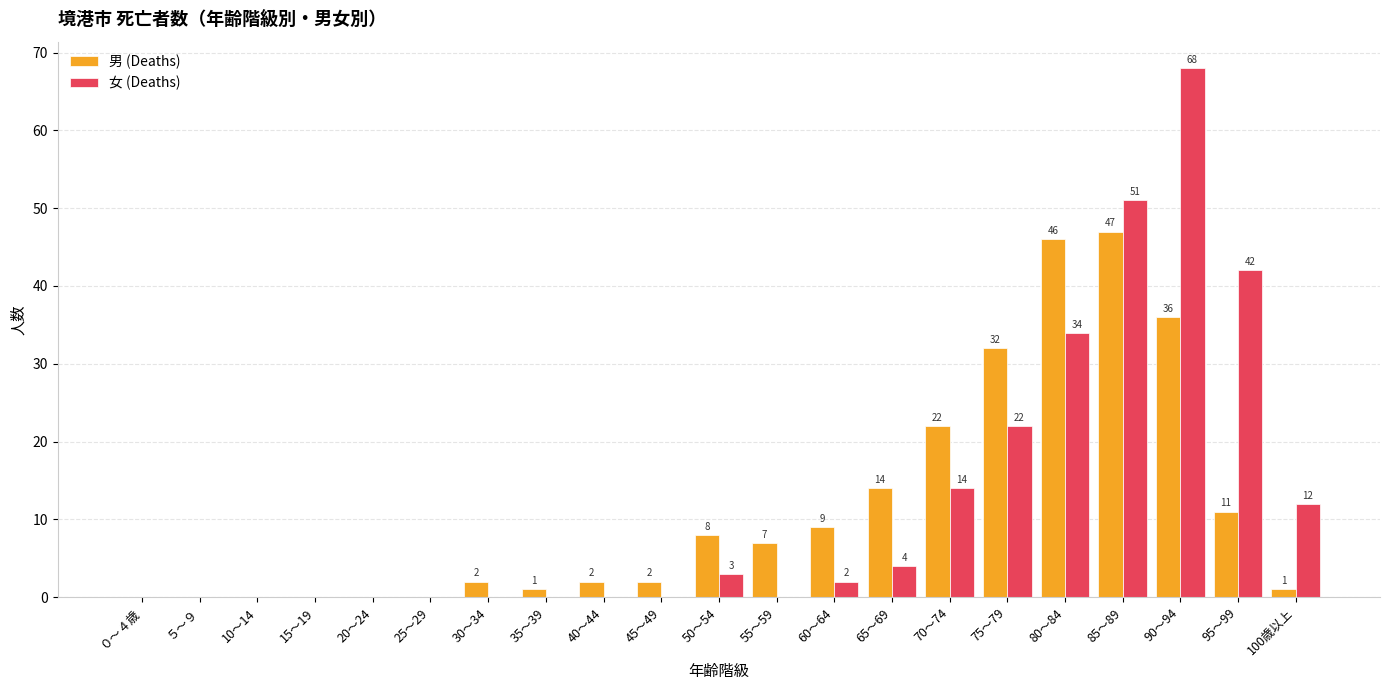

What are all the series names shown in the legend?

男 (Deaths), 女 (Deaths)